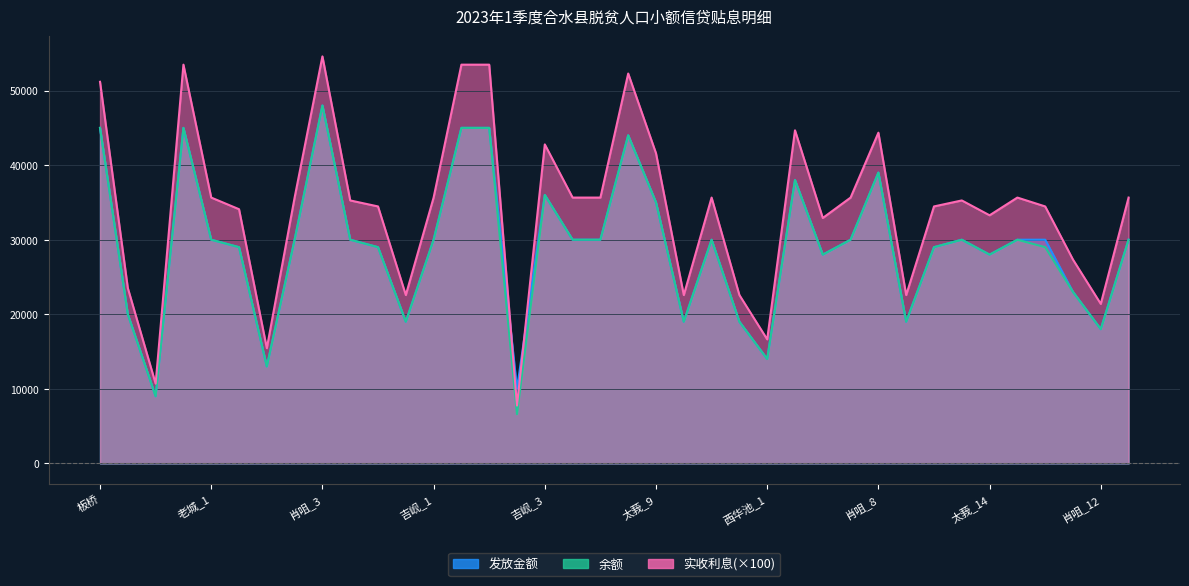

What is the difference between the second highest and second lowest values in the 发放金额 series?

35000.0